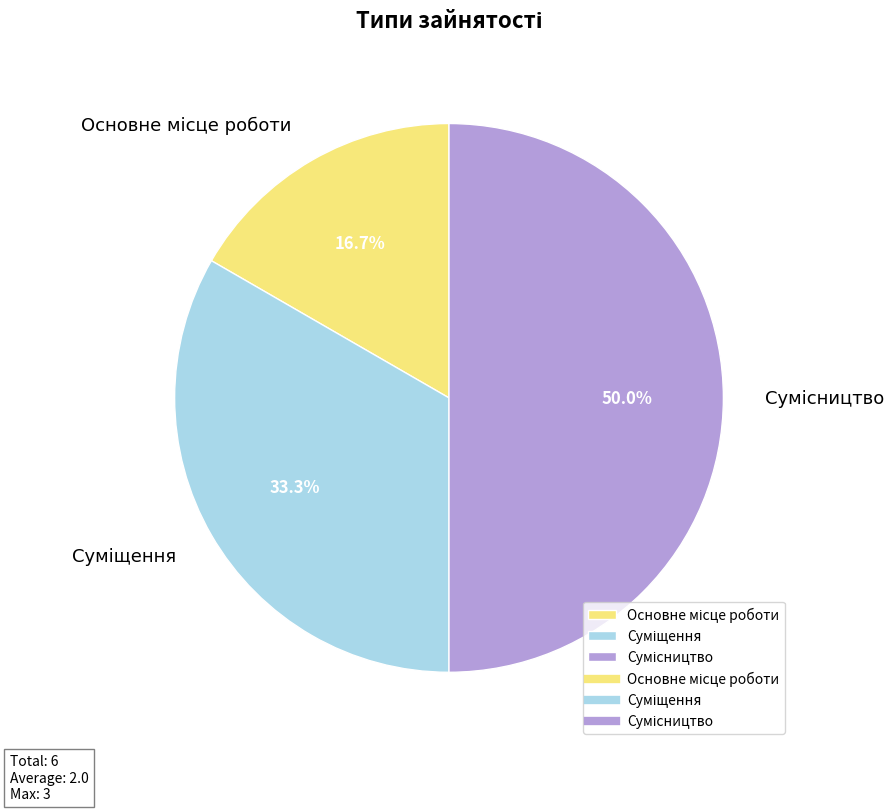

To the nearest percent, what is the difference between the Основне місце роботи and Суміщення slice percentages?

17%